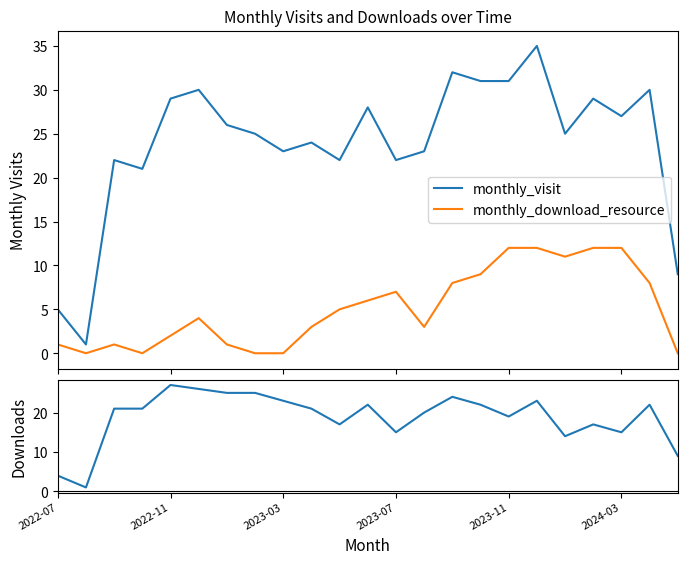

What is the spread (max minus min) of values at 18?

14